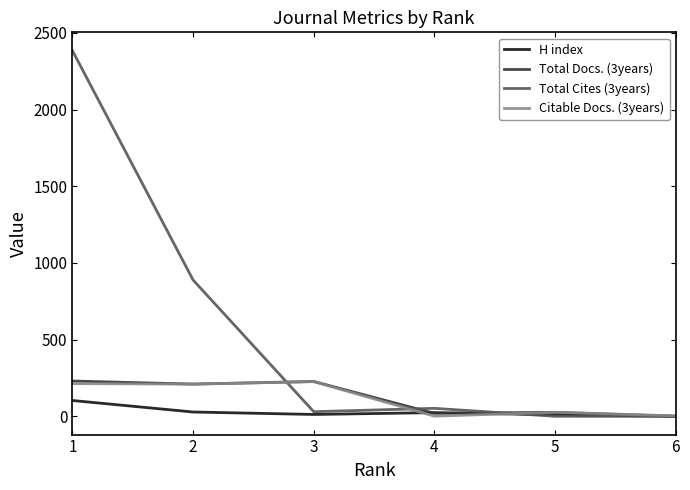

What is the average value of the H index series?

30